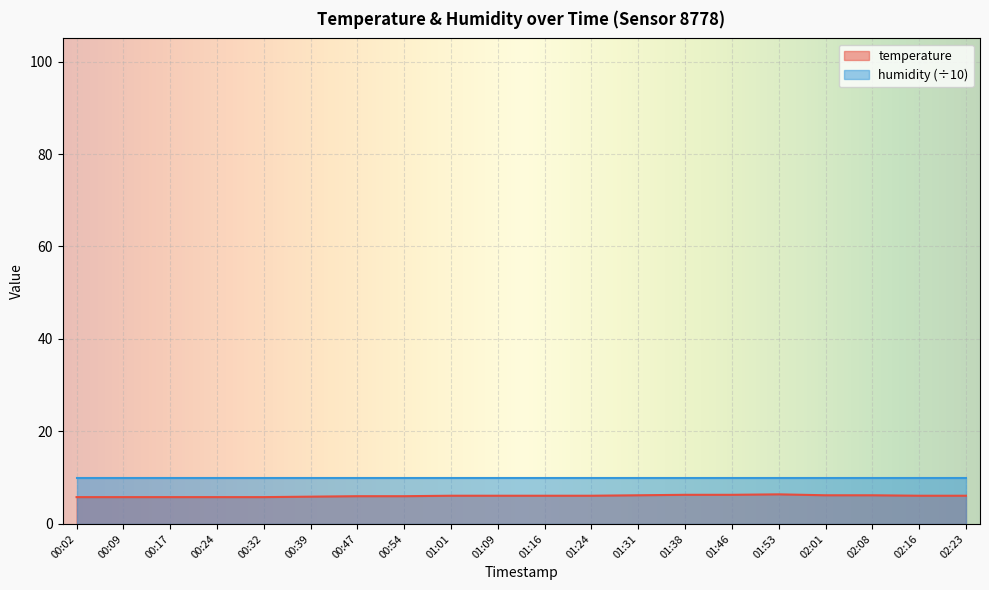

Reading left to right, list all the values displayed in this chart.

5.8	5.8	5.8	5.8	5.8	5.9	6.0	6.0	6.1	6.1	6.1	6.1	6.2	6.3	6.3	6.4	6.2	6.2	6.1	6.1